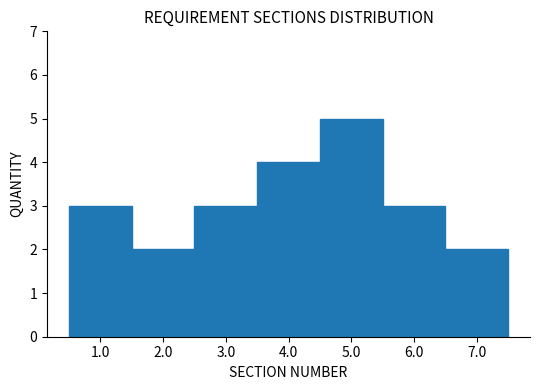

Over which range of the x-axis is the bar tallest?

4.5 to 5.5